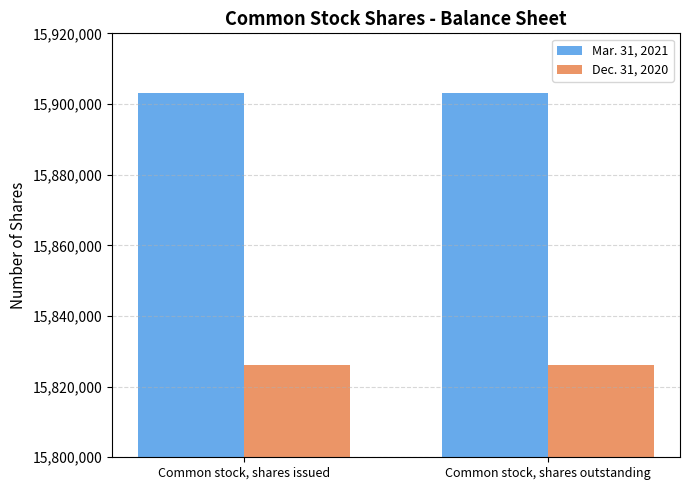

Which series has the largest total across all categories?

Mar. 31, 2021